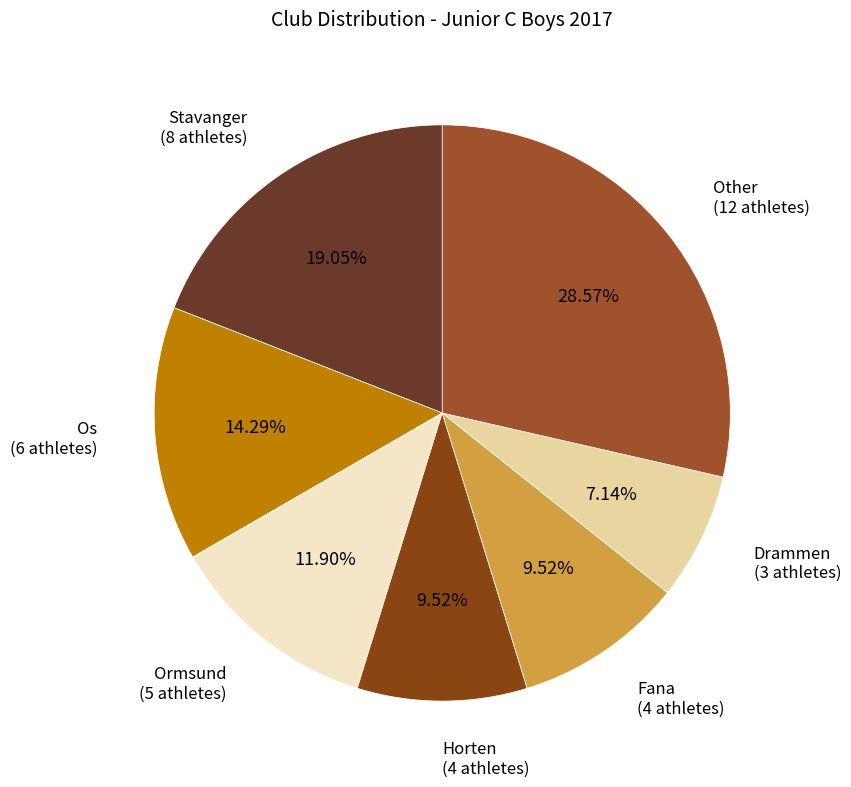

Is Other the majority of the pie?

No